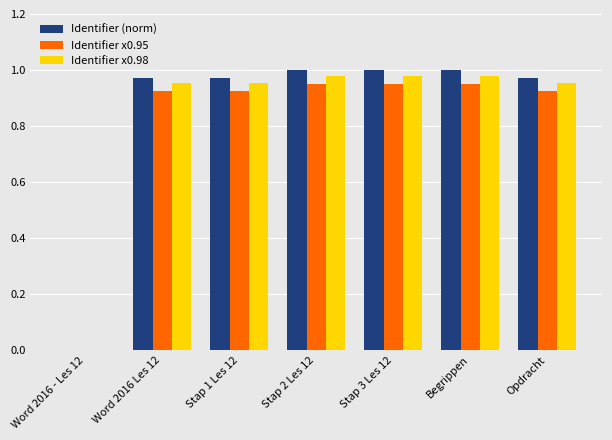

Is it true that Identifier x0.95 equals 1.7 at Stap 2 Les 12?

False